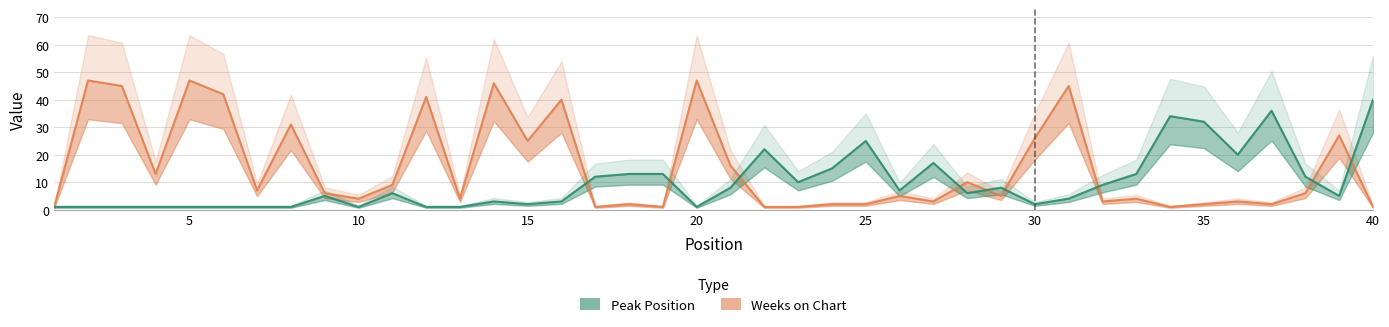

Count the number of categories in the chart.

40